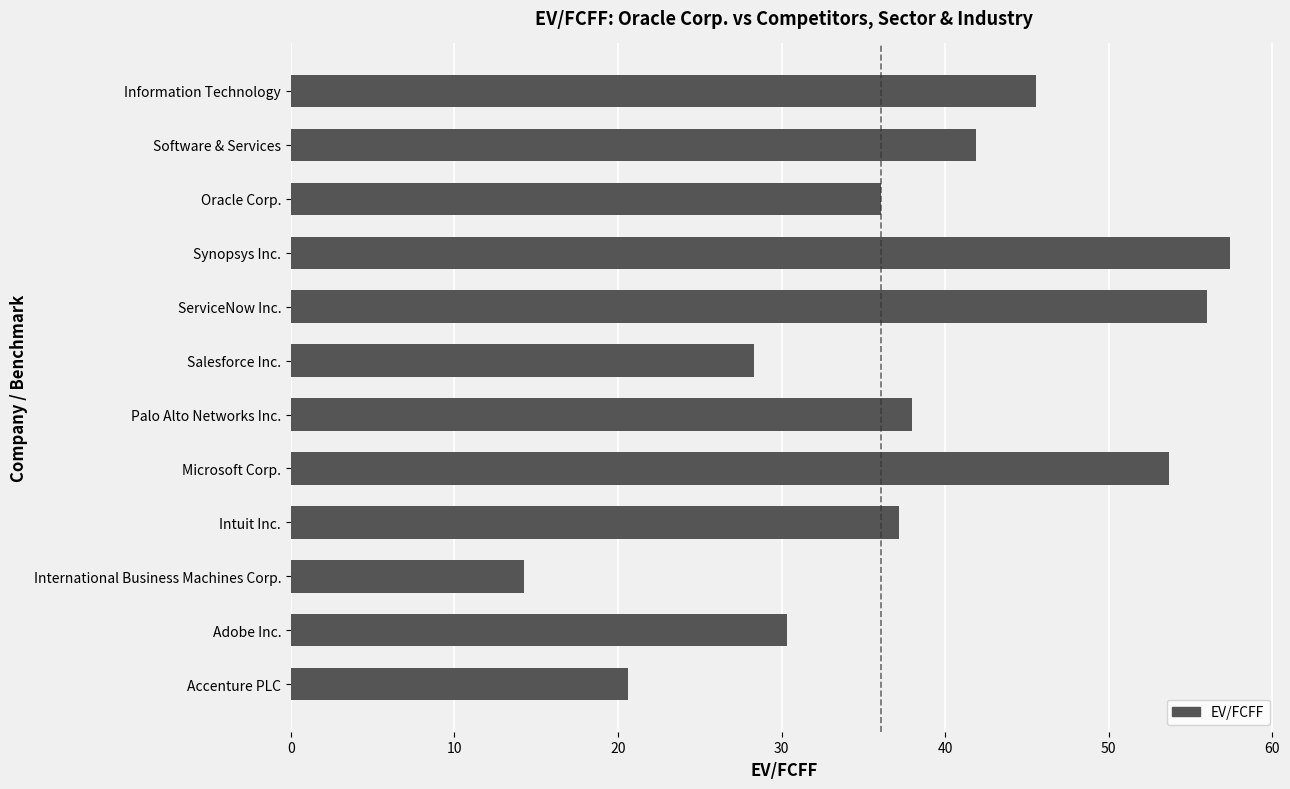

Approximately how many times larger is the value at Microsoft Corp. compared to International Business Machines Corp.?

3.8